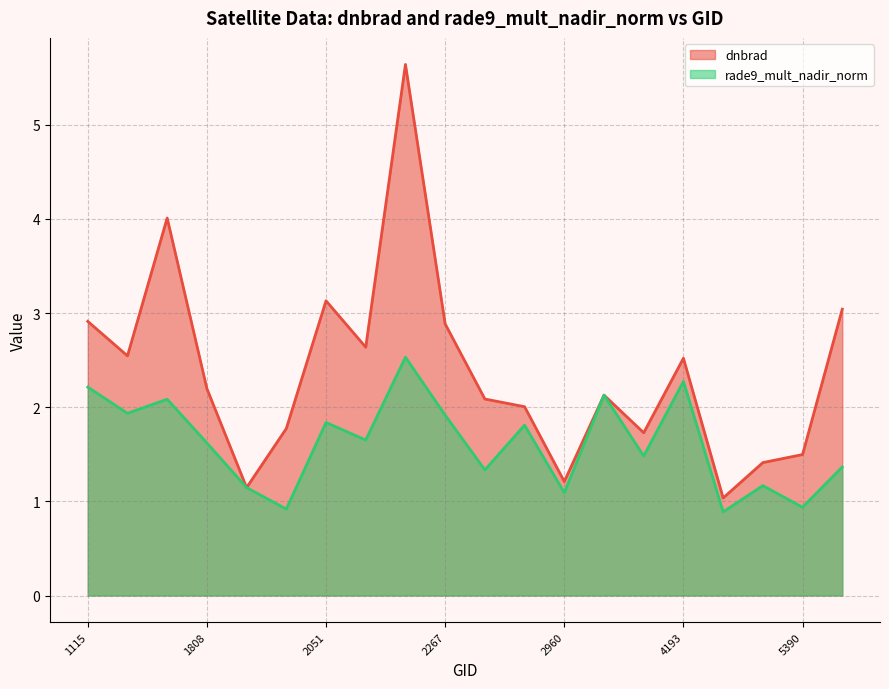

What are all the series names shown in the legend?

dnbrad (line), rade9_mult_nadir_norm (line)